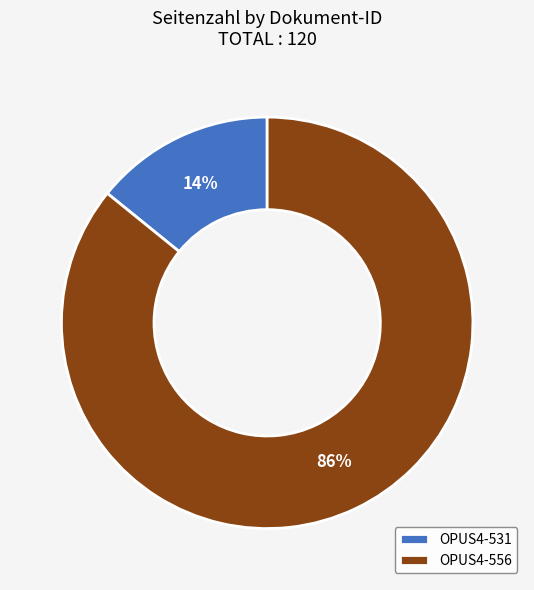

Which has a higher value, OPUS4-556 or OPUS4-531?

OPUS4-556